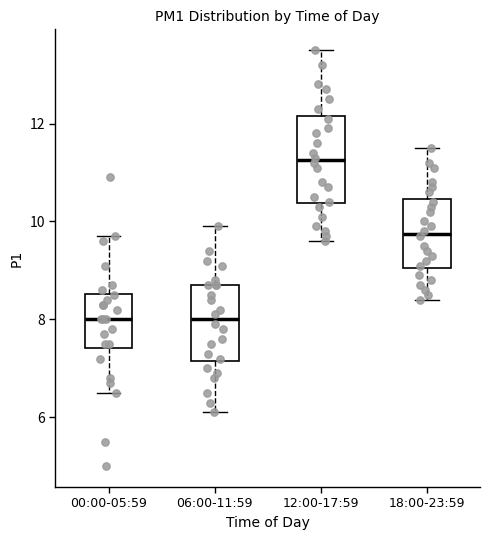

Where does the upper whisker of the box for 06:00-11:59 end on the y-axis? The values are not printed on the chart, so give them approximately, as read against the axis.

10.0